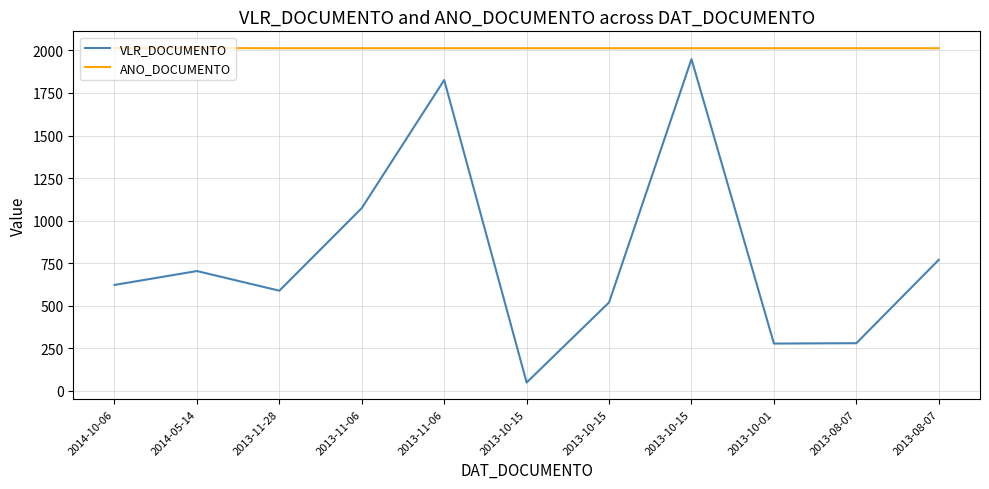

How many lines are shown in the chart?

2